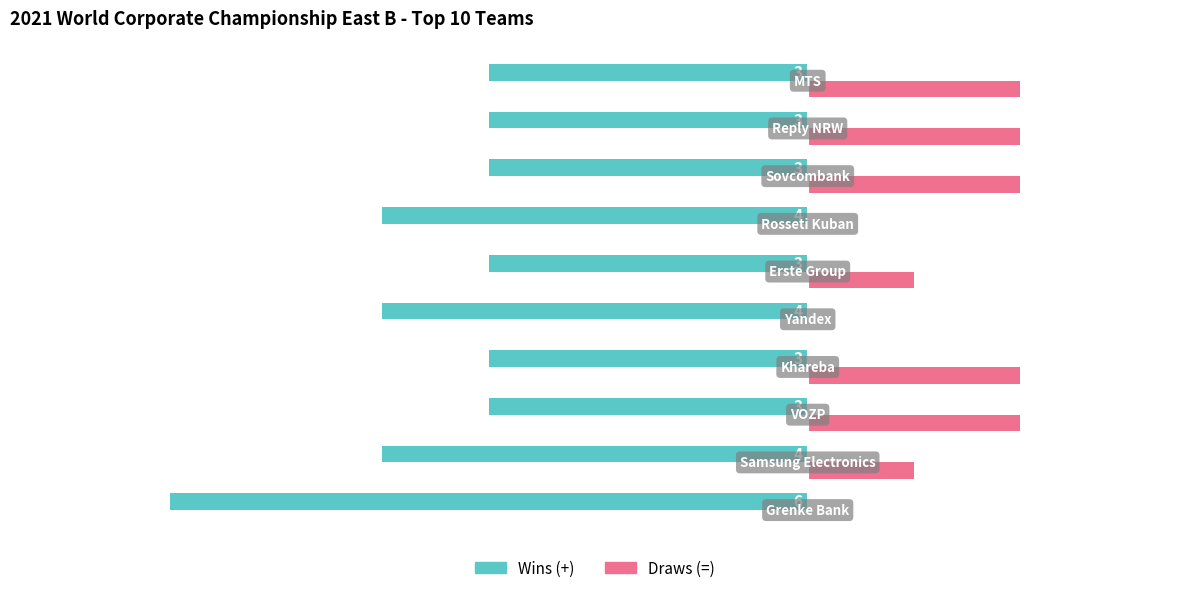

What is the highest value of the Wins (+) series?

-3